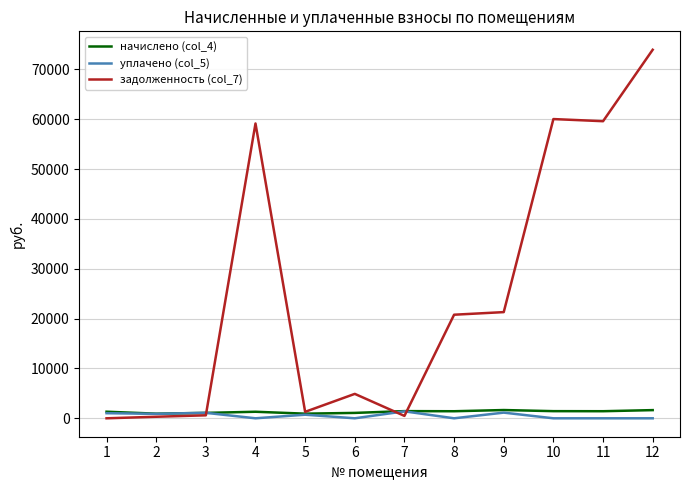

Is the value of задолженность (col_7) at 12 greater than the value of начислено (col_4) at 5?

Yes